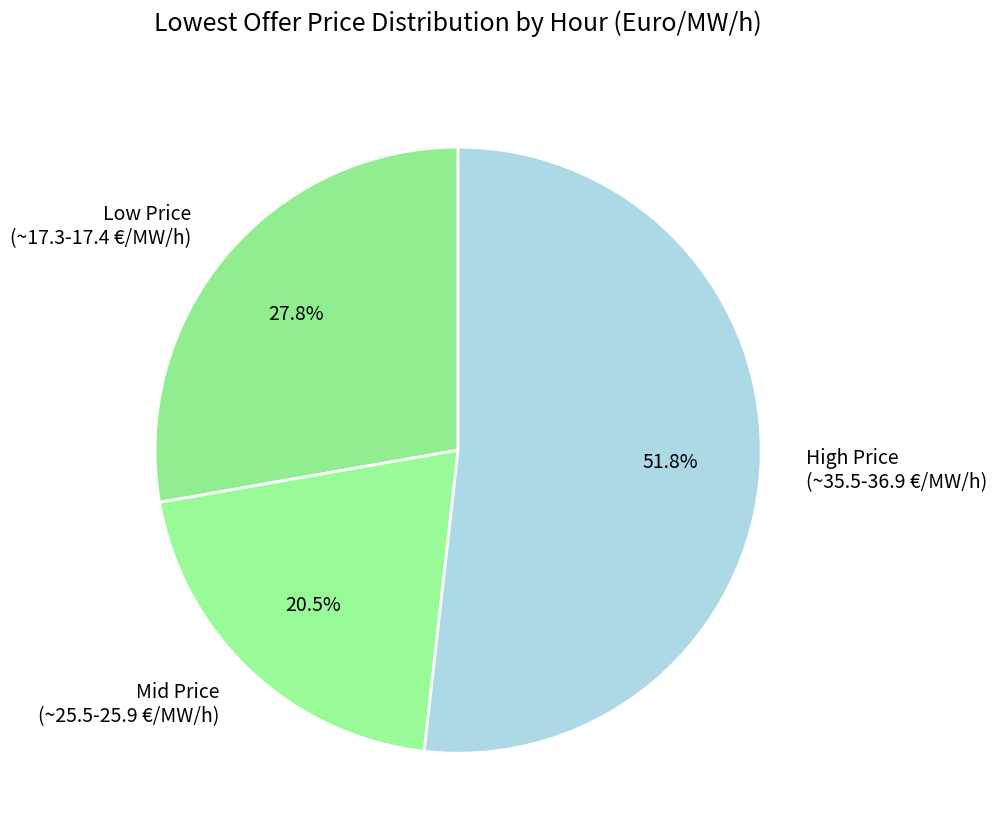

Does Low Price (~17.3-17.4 €/MW/h) account for over 50% of the chart?

No